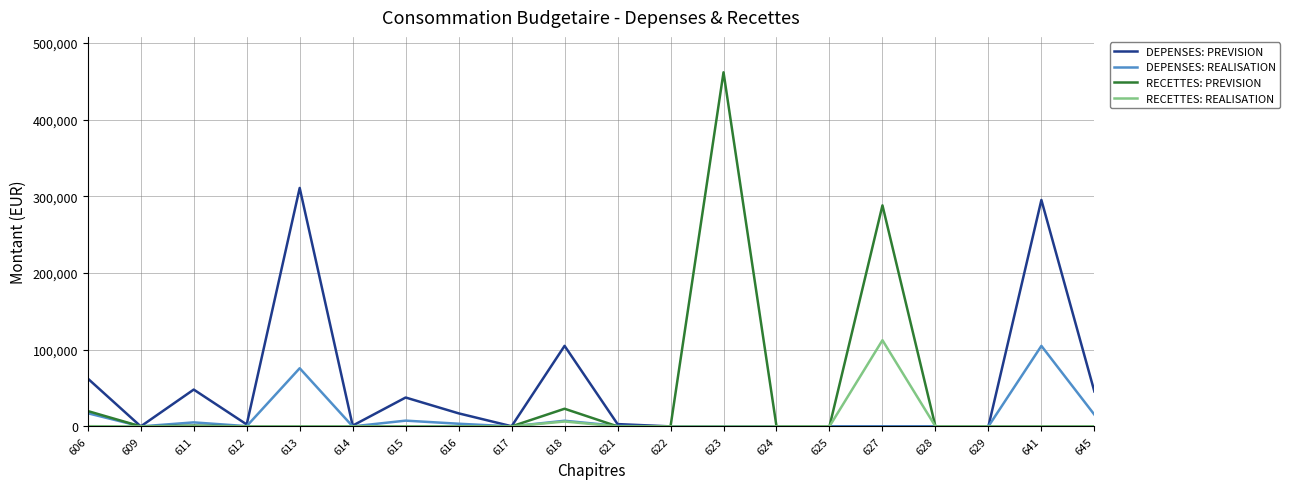

Which series changed the most between 624 and 645?

DEPENSES: PREVISION